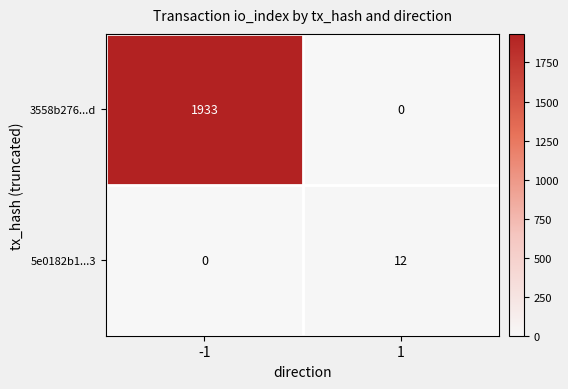

Between -1 and 1, which series saw the biggest shift?

3558b276...d